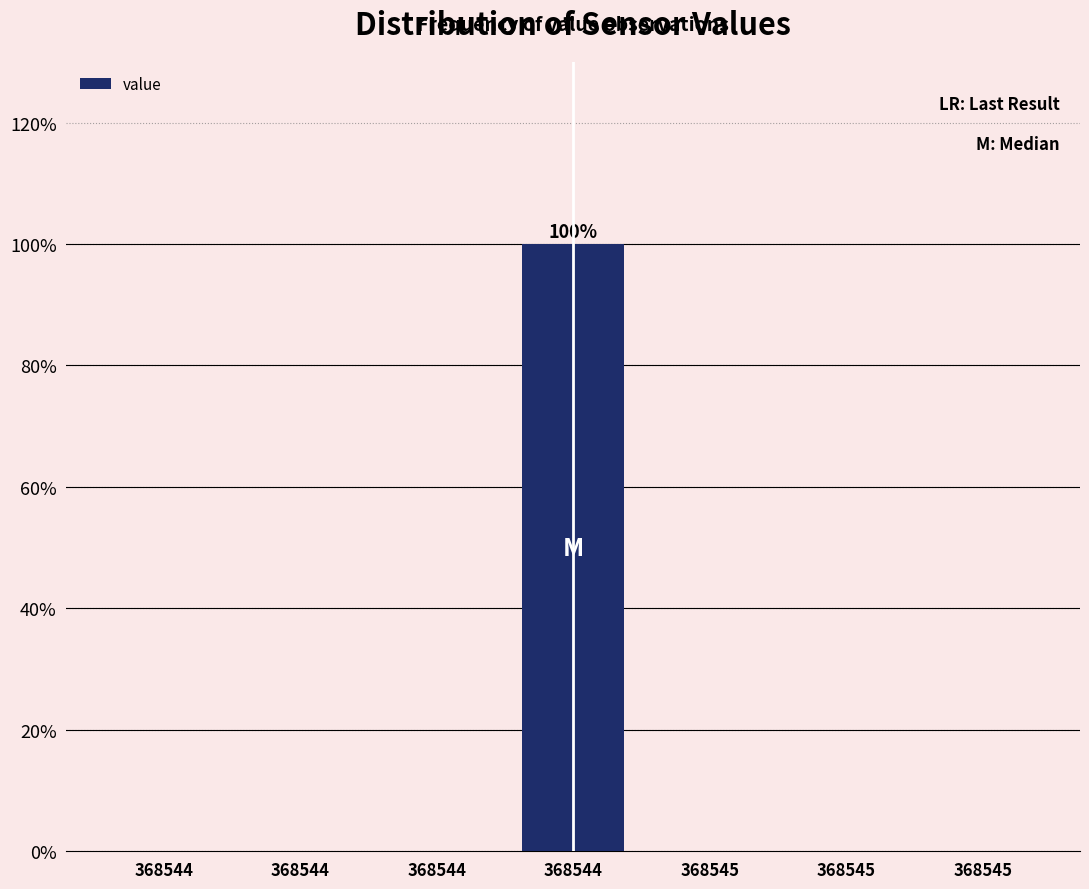

How many data points does each series have?

7